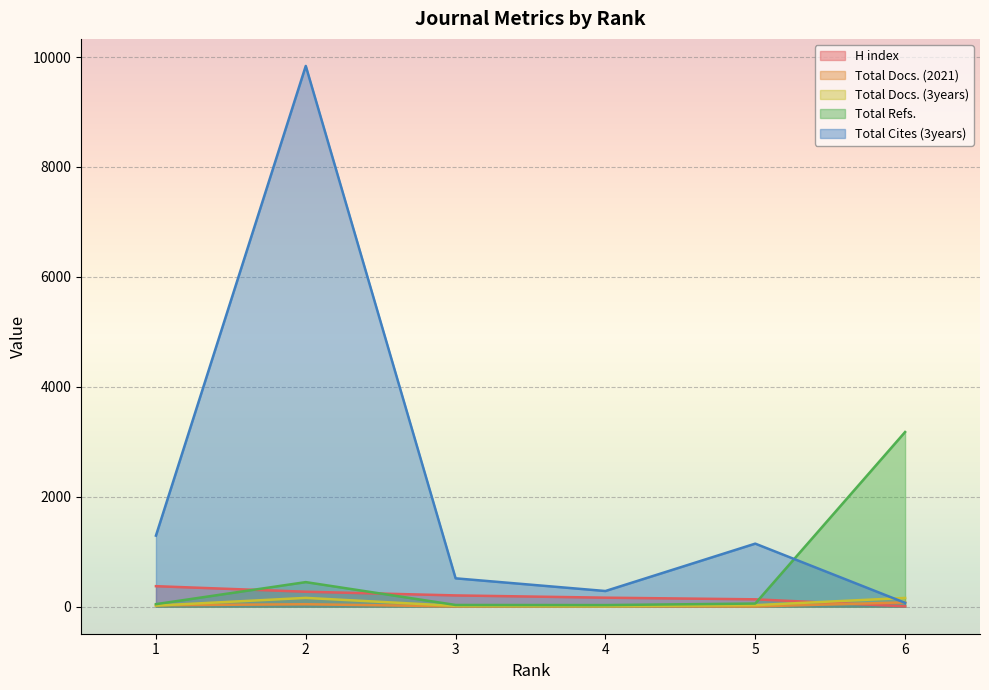

What is the difference between the highest and lowest values at 5?

1143